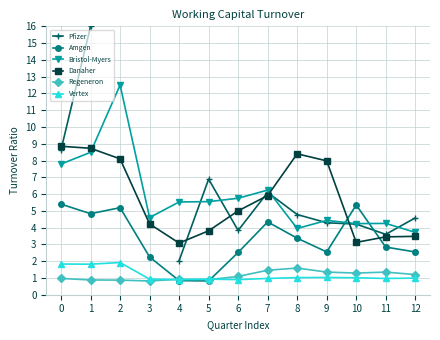

What is the difference between the second highest and second lowest values in the Danaher series?

5.6